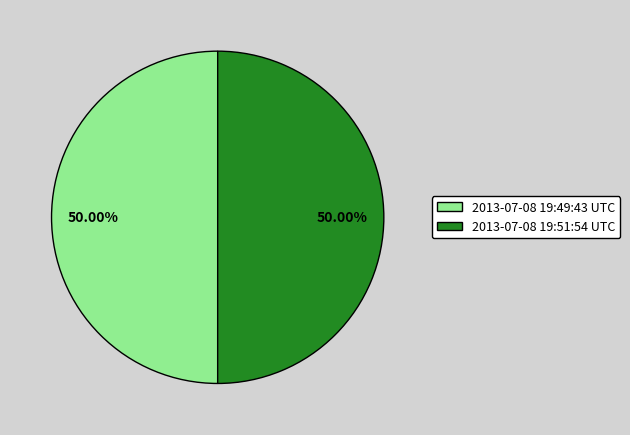

How many slices are in this pie chart?

2